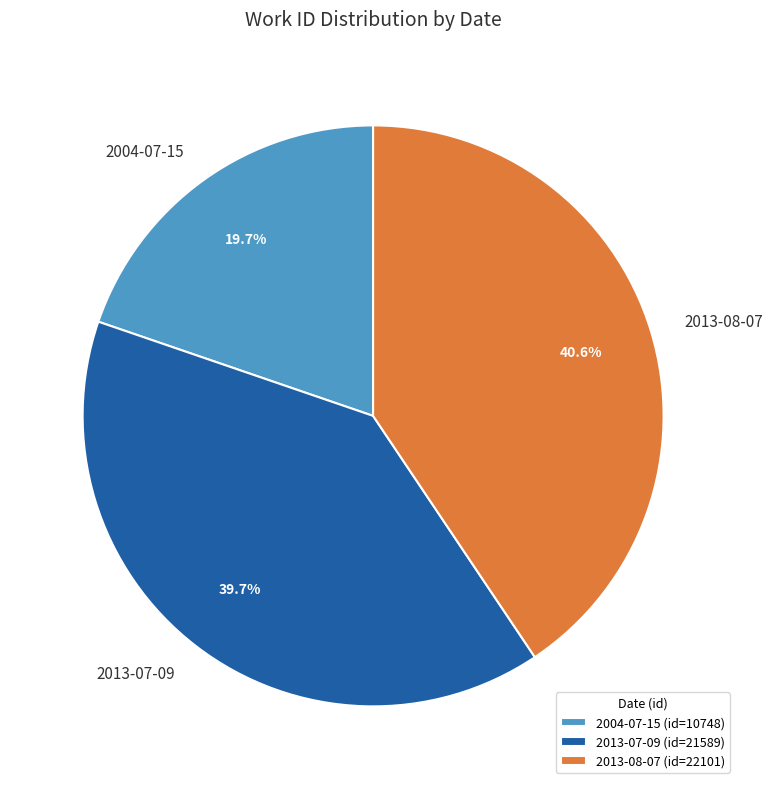

To the nearest percent, what portion does 2004-07-15 represent?

20%